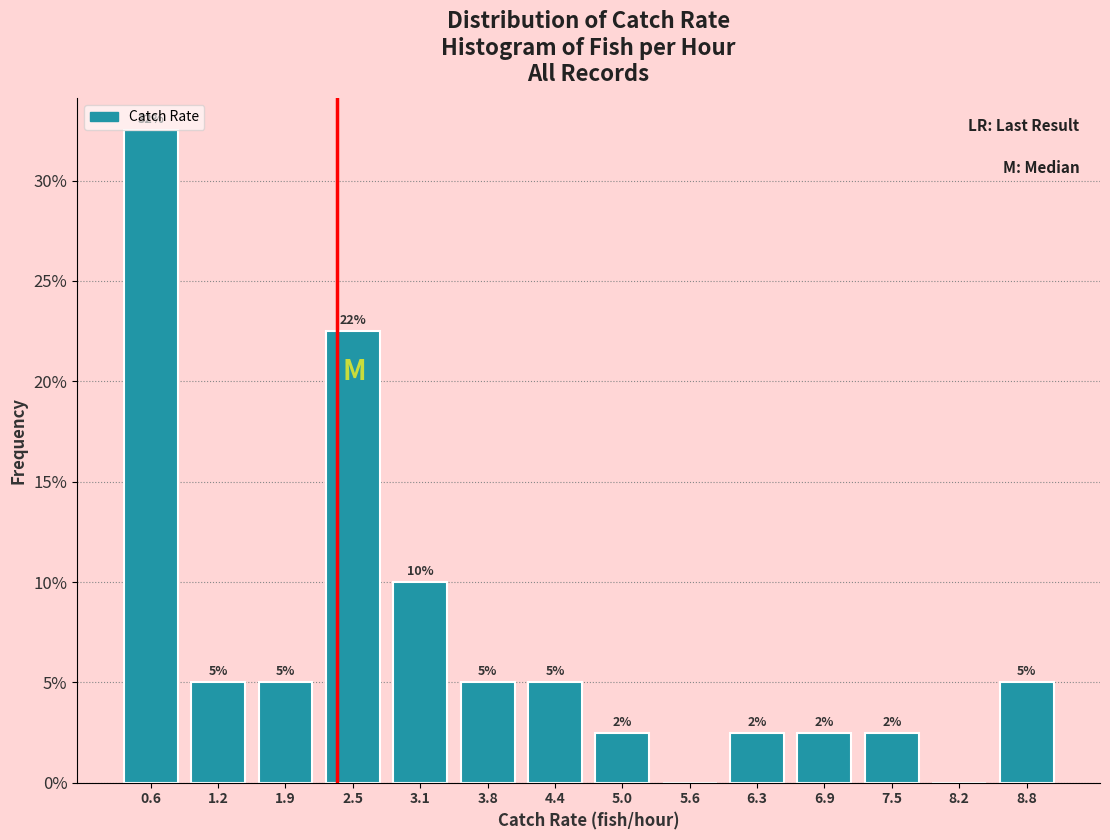

Which range on the x-axis has the tallest bar?

0.3 to 0.9